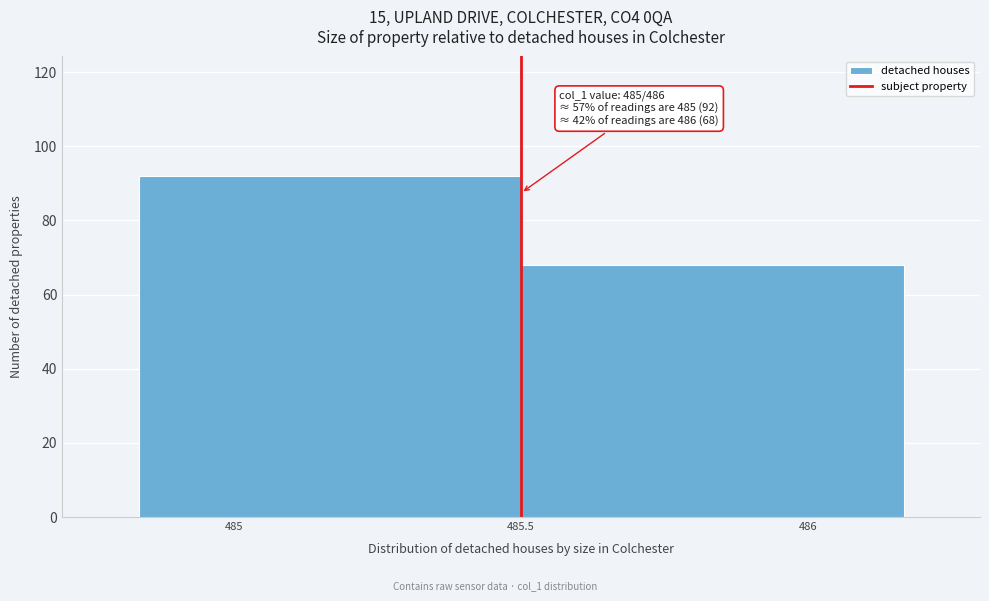

Reading right to left, list all the values displayed in this chart.

486=68	485=92